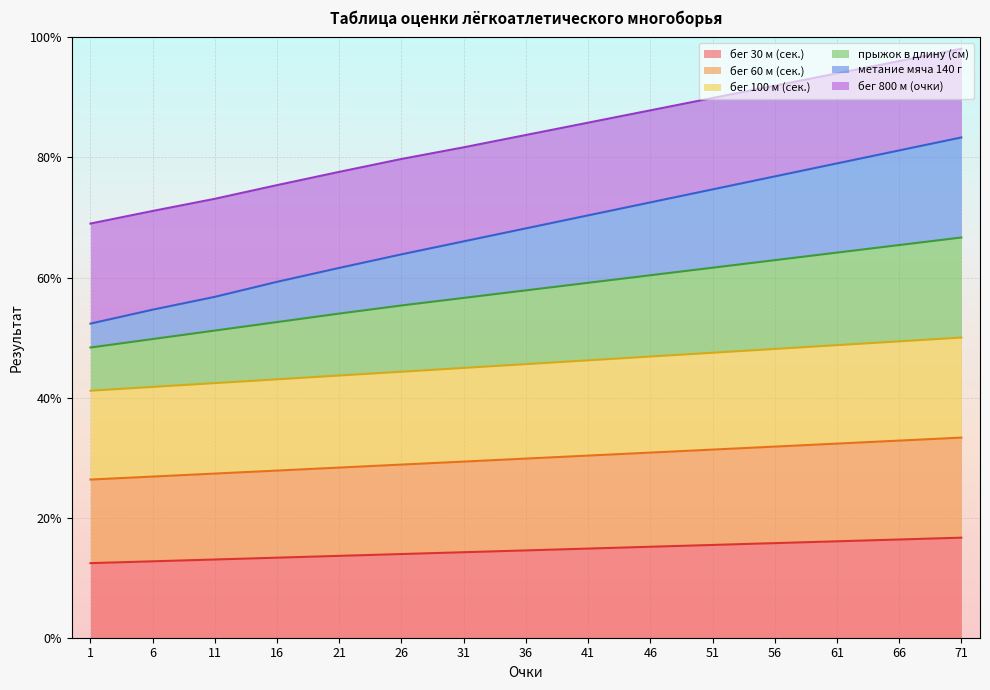

How many distinct data groups are displayed?

6